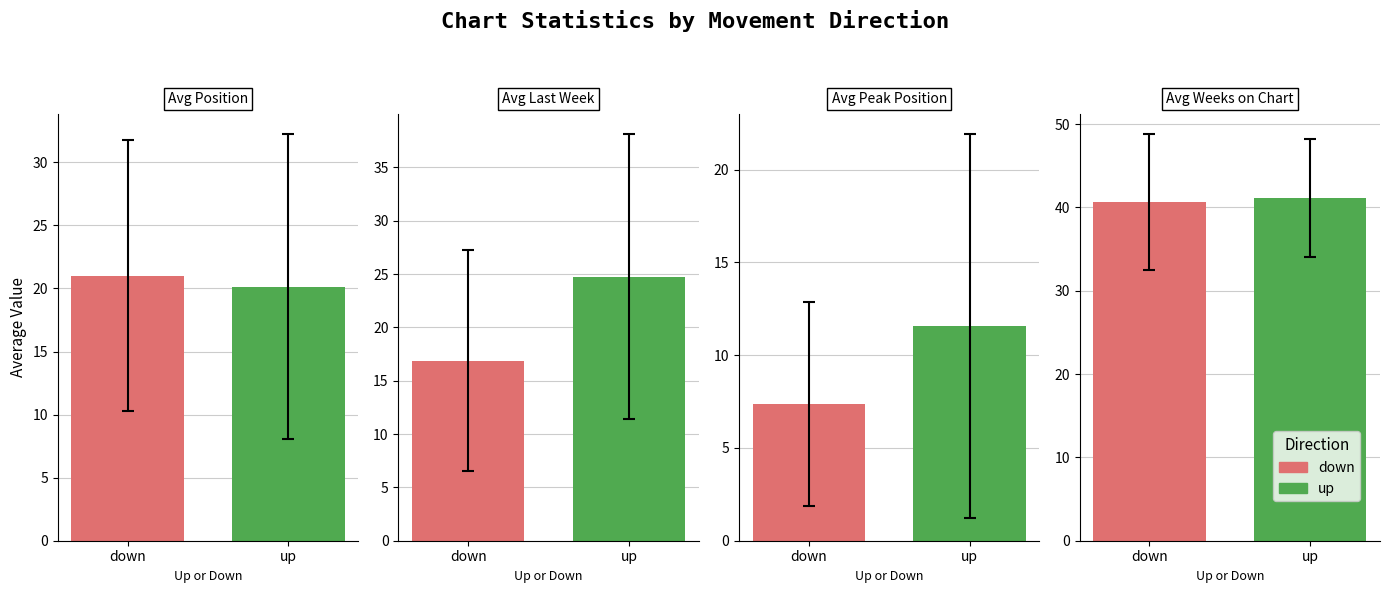

How many bars are there in total?

8